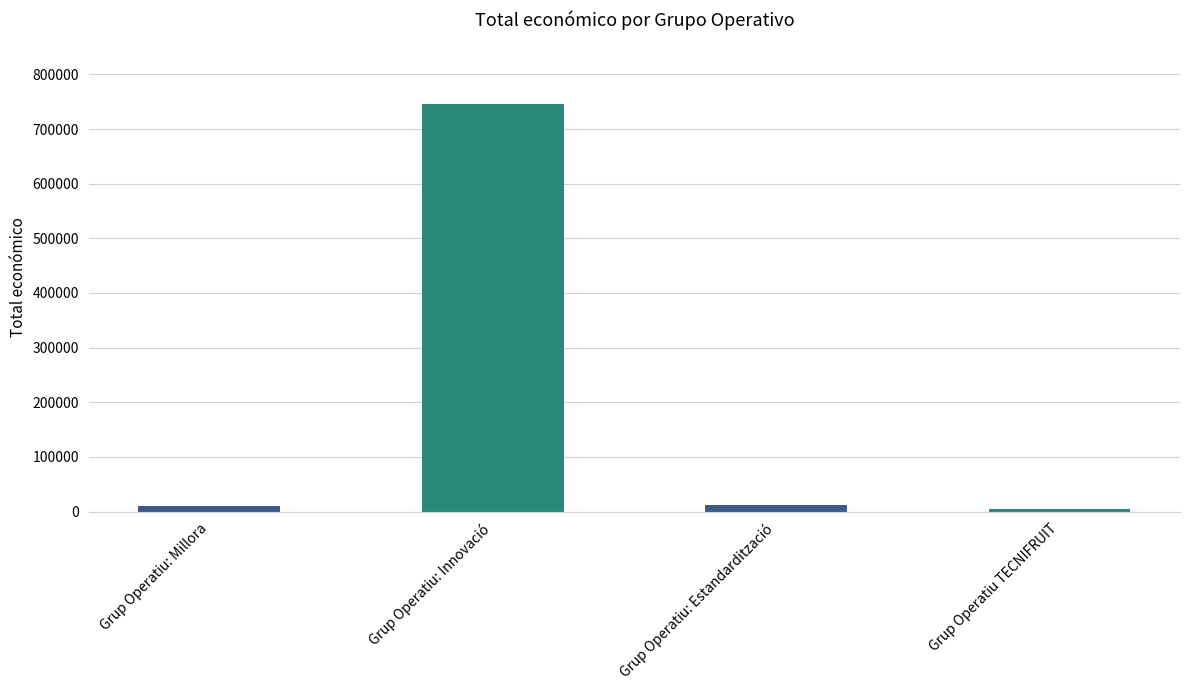

At which category does the chart reach its peak across all series?

Grup Operatiu: Innovació